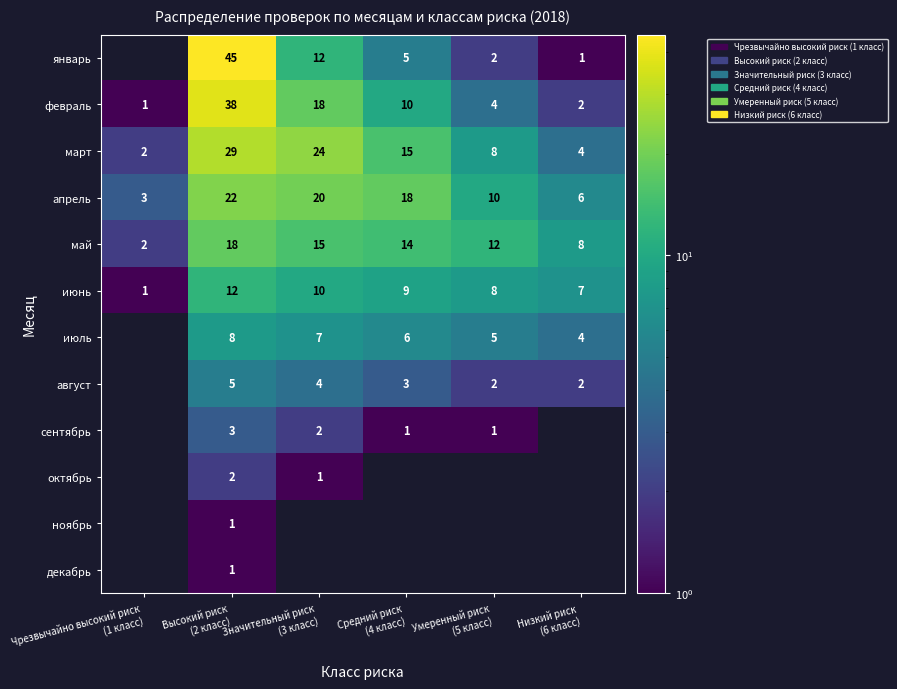

What is the difference between the июль values at Умеренный риск (5 класс) and Значительный риск (3 класс)?

2